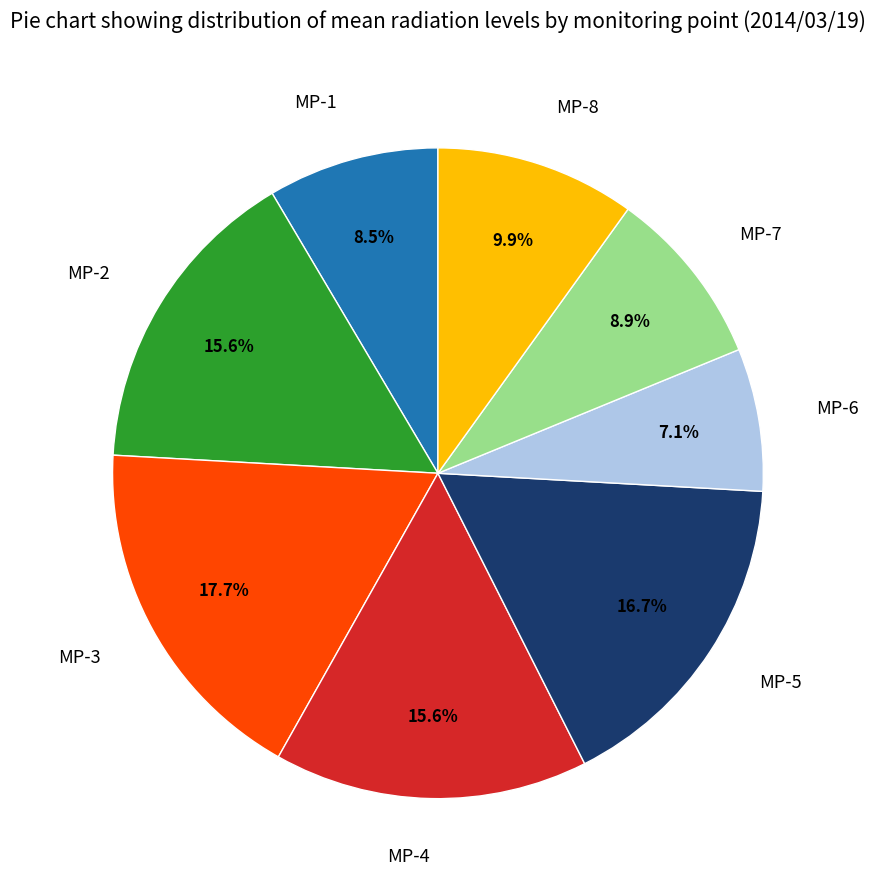

To the nearest percent, what percentage of the pie is MP-8?

10%